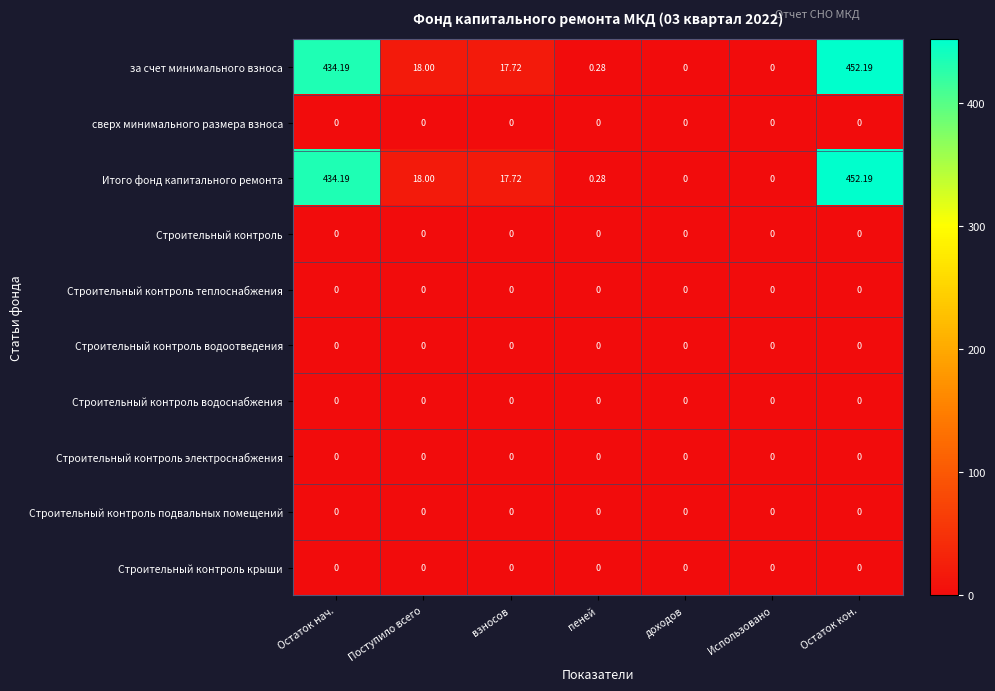

At which category does the chart reach its peak across all series?

Остаток кон.